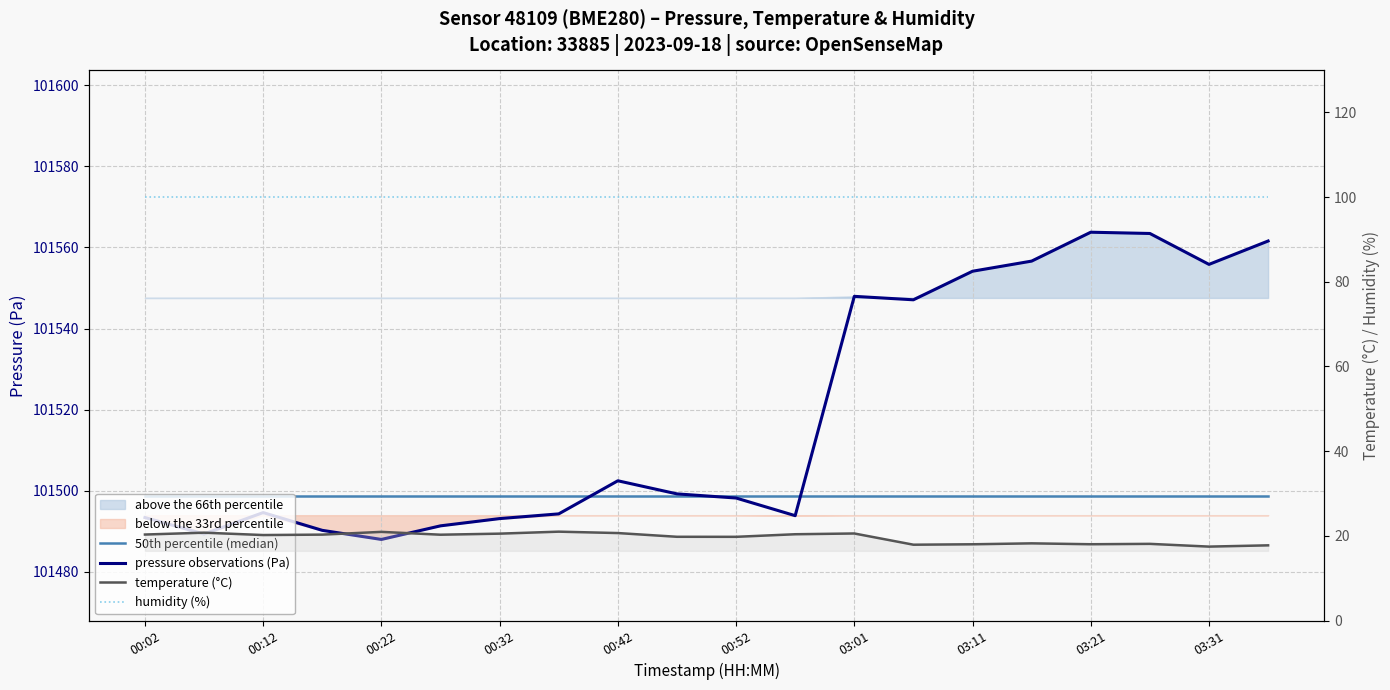

Is it true that humidity (%) equals 36.6 at 03:31?

False